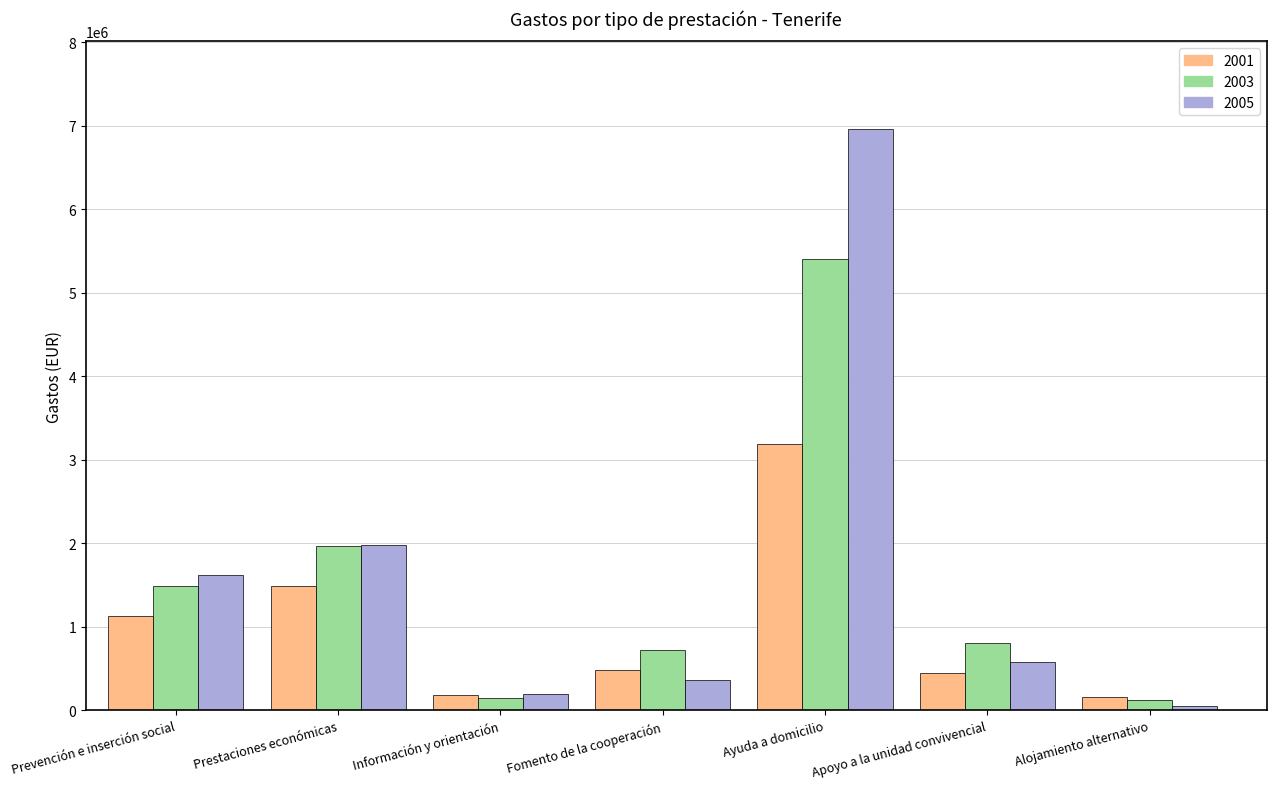

List the series in order of their overall mean, lowest first.

2001, 2003, 2005